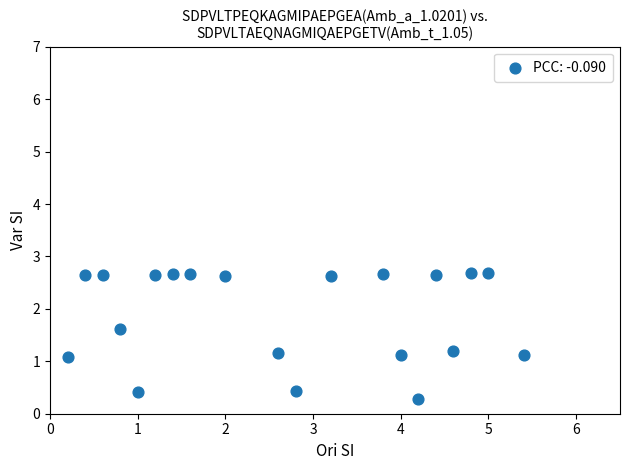

What is the range of Y values (max minus min)?

2.4